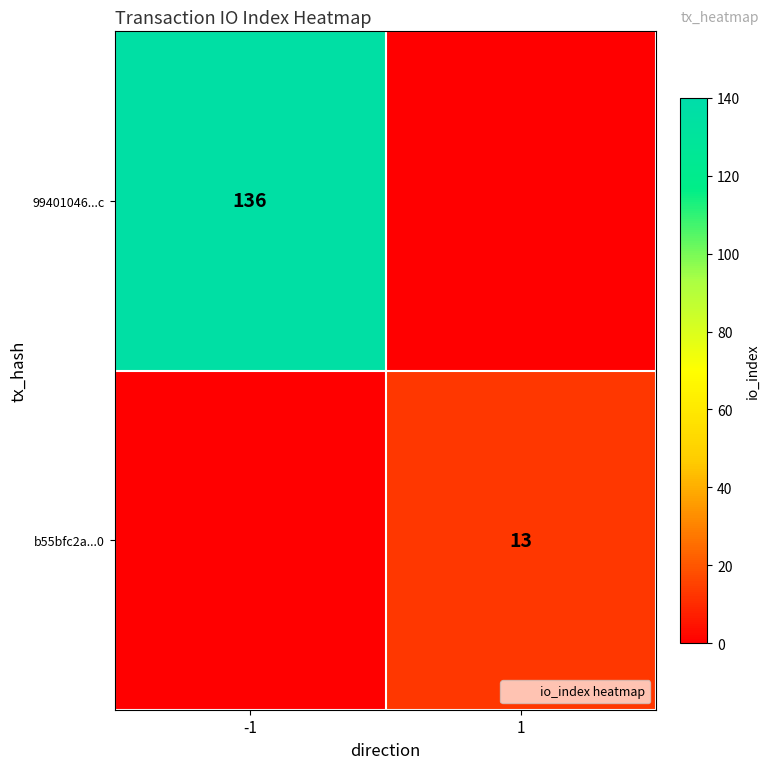

List the series in order of their peak value, lowest first.

b55bfc2a...0, 99401046...c